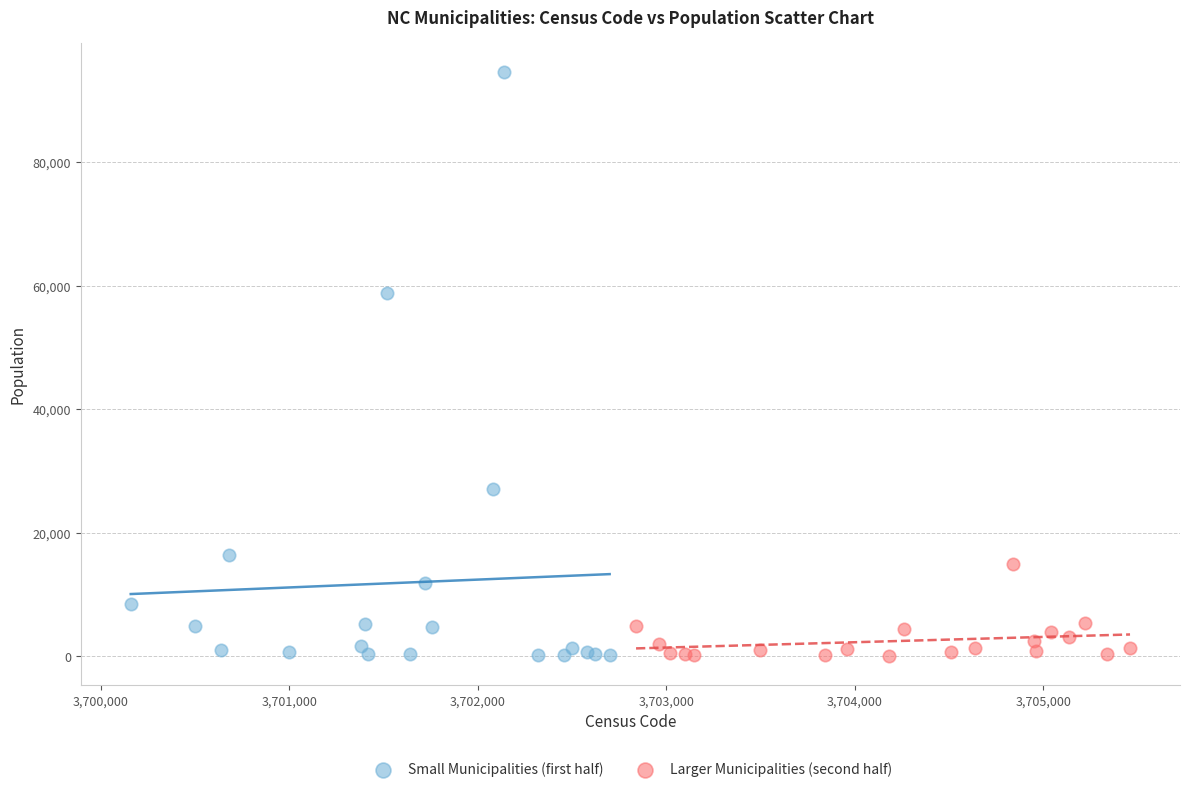

Which series has the largest Y range (max minus min)?

Small Municipalities (first half)